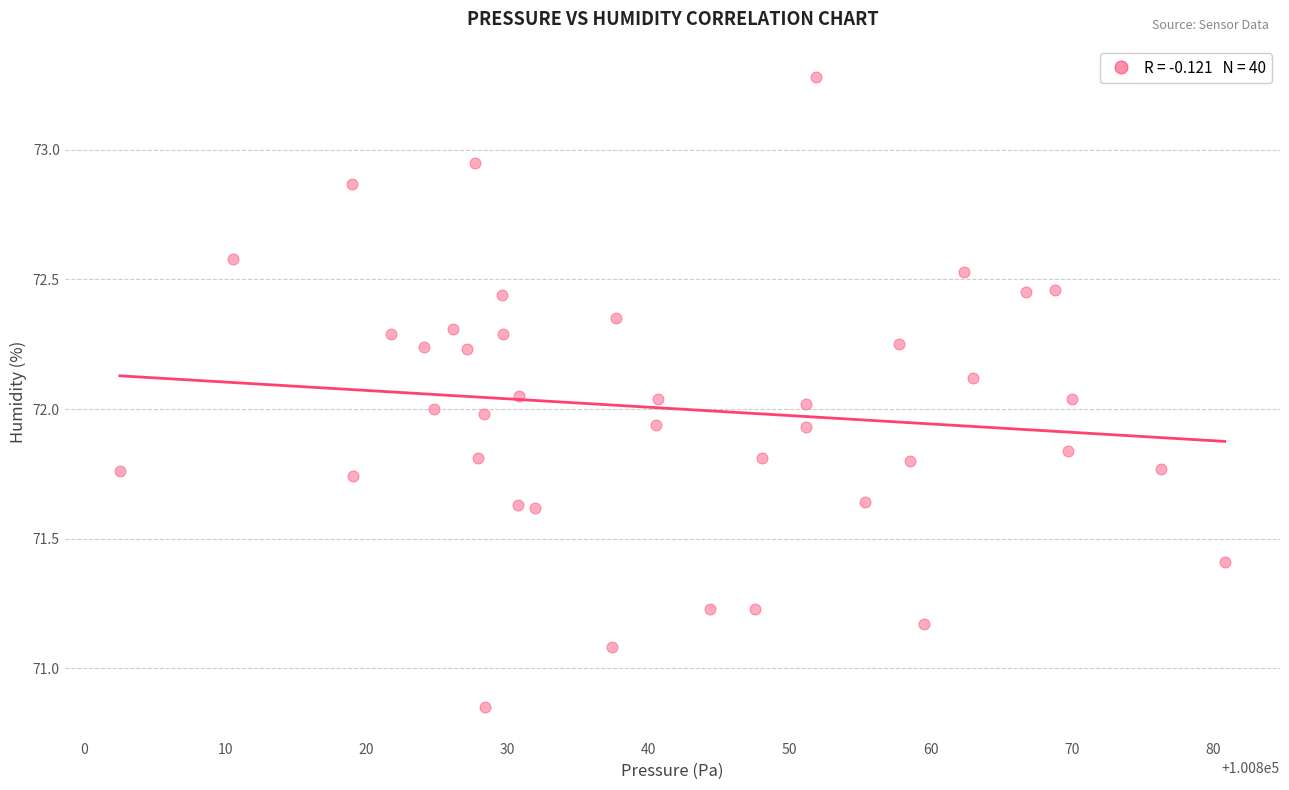

What is the range of X values (max minus min)?

78.3